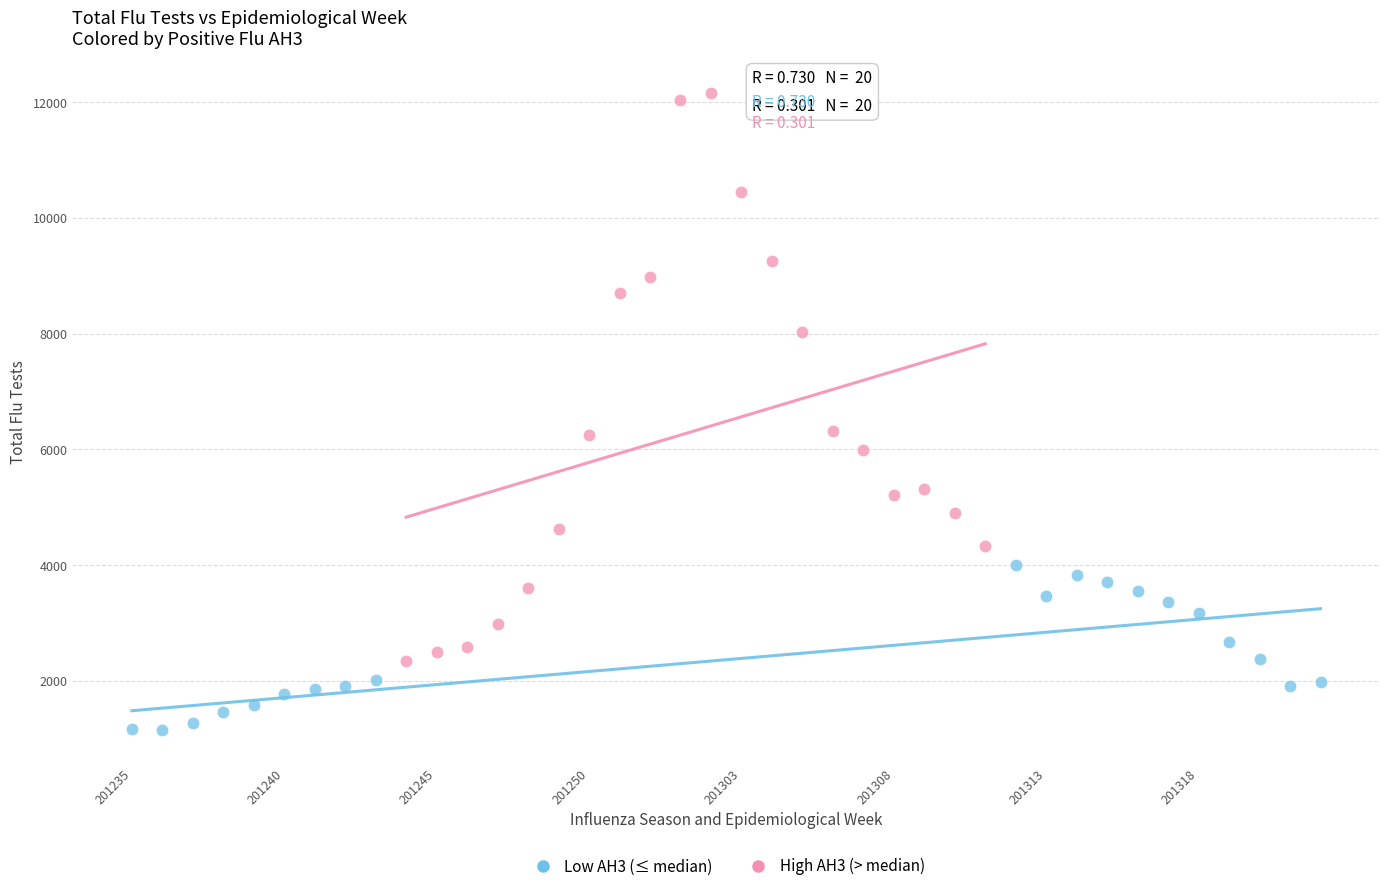

Which series contains the lowest Y value?

Low AH3 (≤ median)